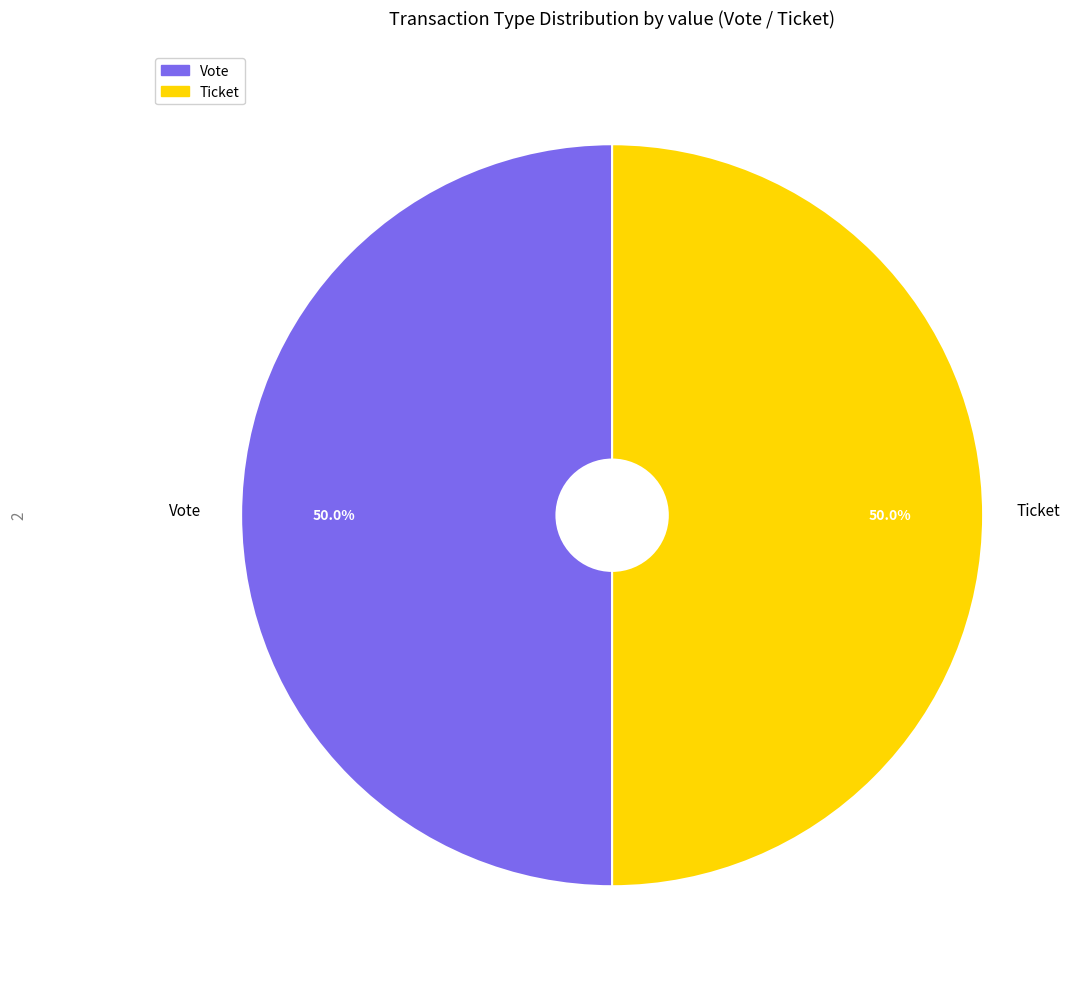

Is the sum of Vote and Ticket greater than half?

Yes